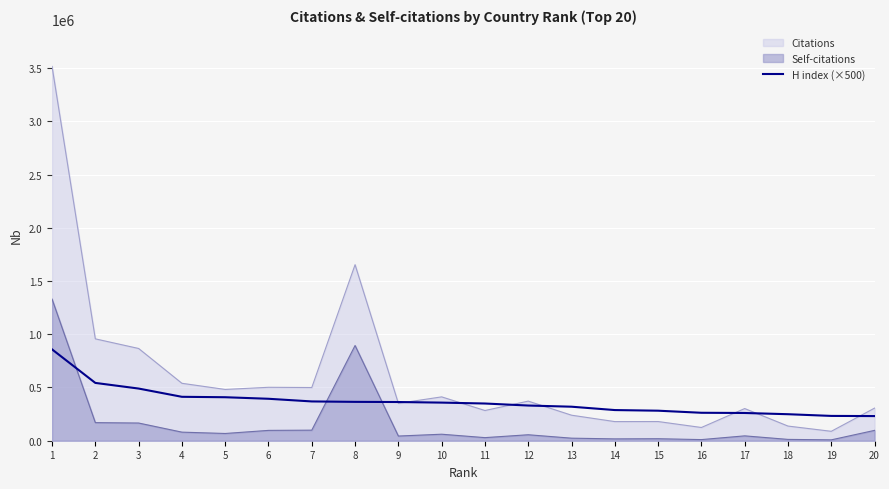

The chart shows a value of 497941 at 7. True or false?

False